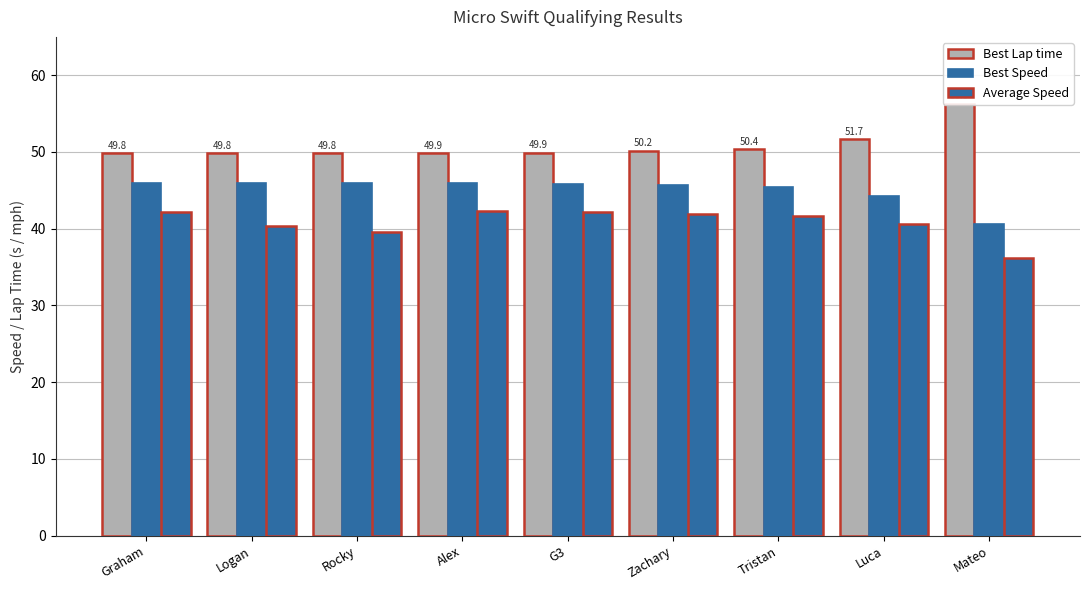

Which category has the highest value in the Best Speed series?

Graham